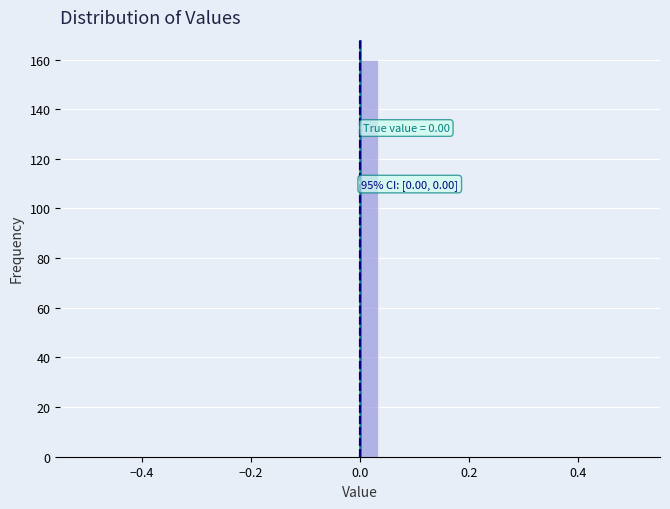

Read against the x-axis, roughly where is the centre of the tallest bar?

0.02